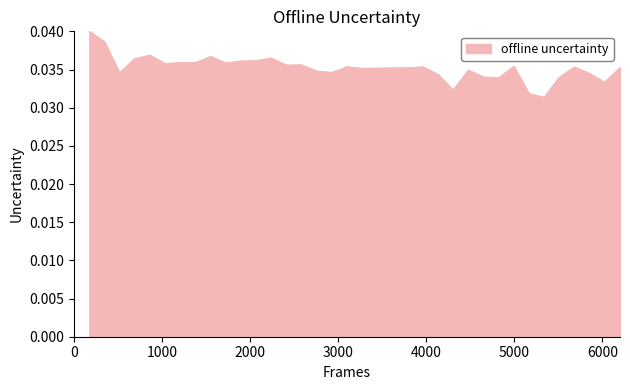

Reading left to right, what are all the values shown in this chart?

1=0.0	2=0.0	3=0.0	4=0.0	5=0.0	6=0.0	7=0.0	8=0.0	9=0.0	10=0.0	11=0.0	12=0.0	13=0.0	14=0.0	15=0.0	16=0.0	17=0.0	18=0.0	19=0.0	20=0.0	21=0.0	22=0.0	23=0.0	24=0.0	25=0.0	26=0.0	27=0.0	28=0.0	29=0.0	30=0.0	31=0.0	32=0.0	33=0.0	34=0.0	35=0.0	36=0.0